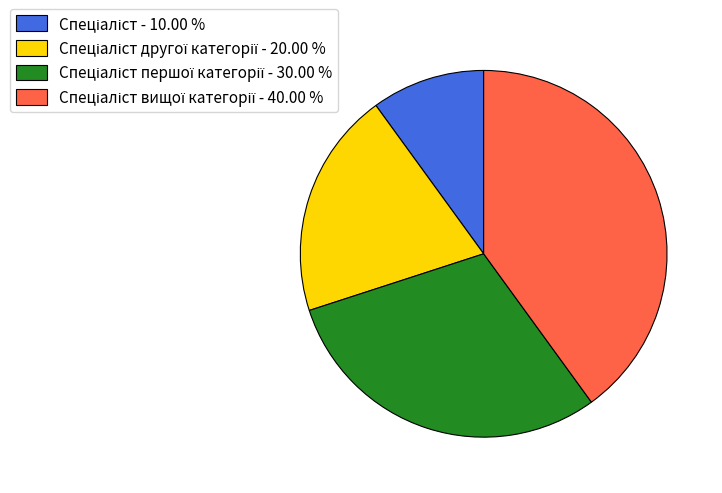

Does any single category account for the majority?

No